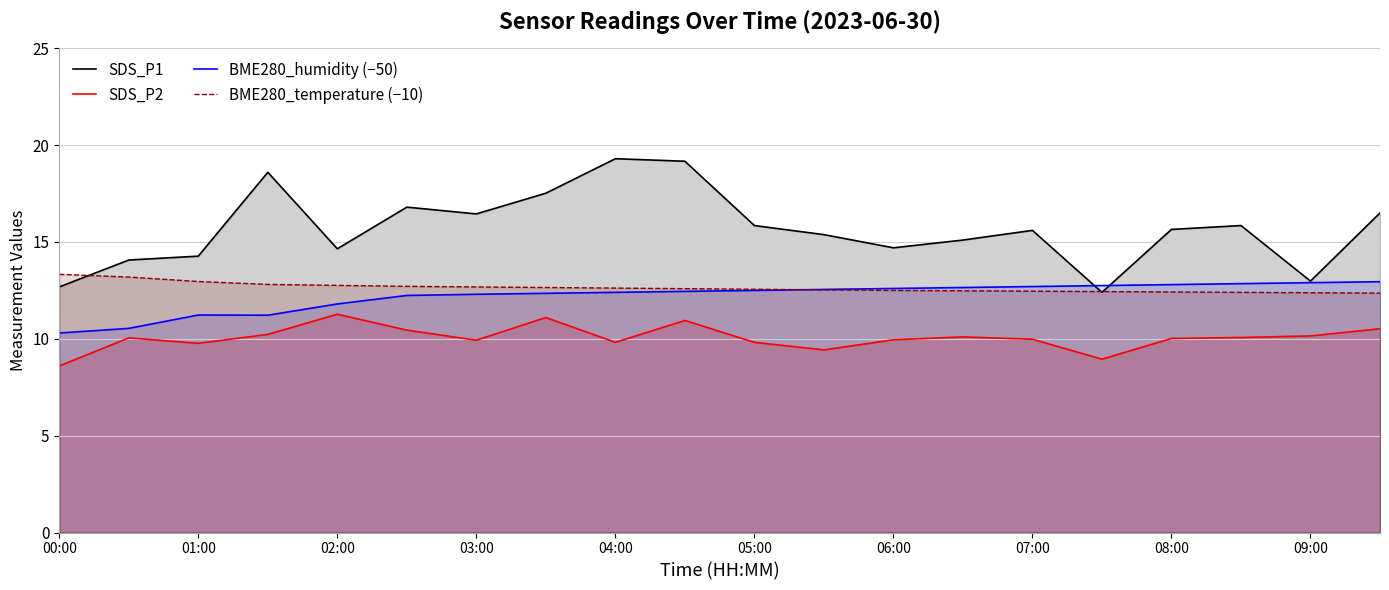

True or false: SDS_P2 and SDS_P1 intersect in this chart.

False